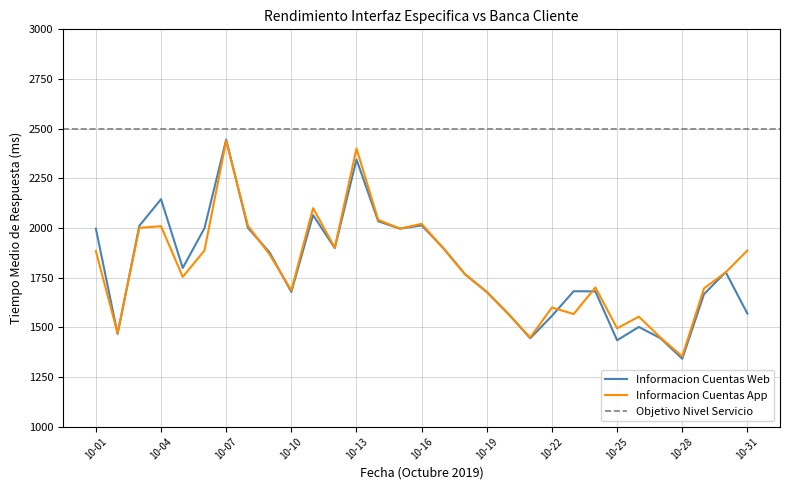

At how many categories does at least one series exceed 1688?

20